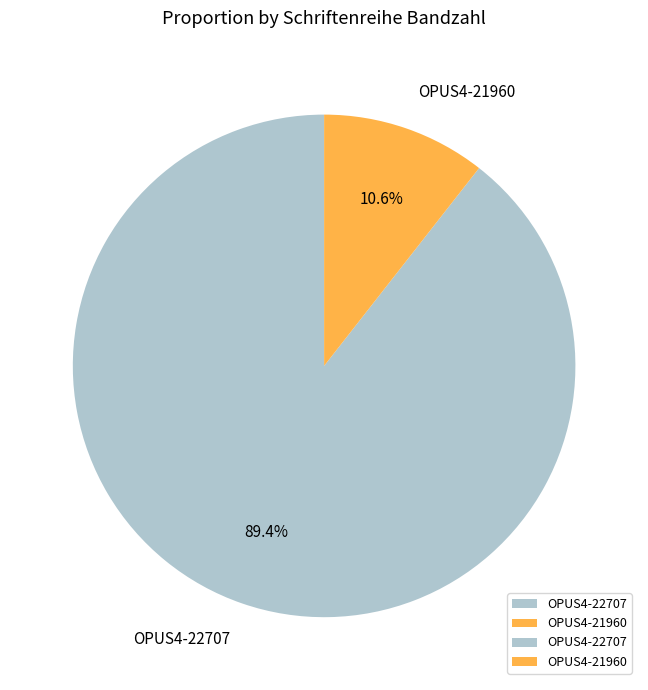

Is the sum of OPUS4-21960 and OPUS4-22707 greater than half?

Yes